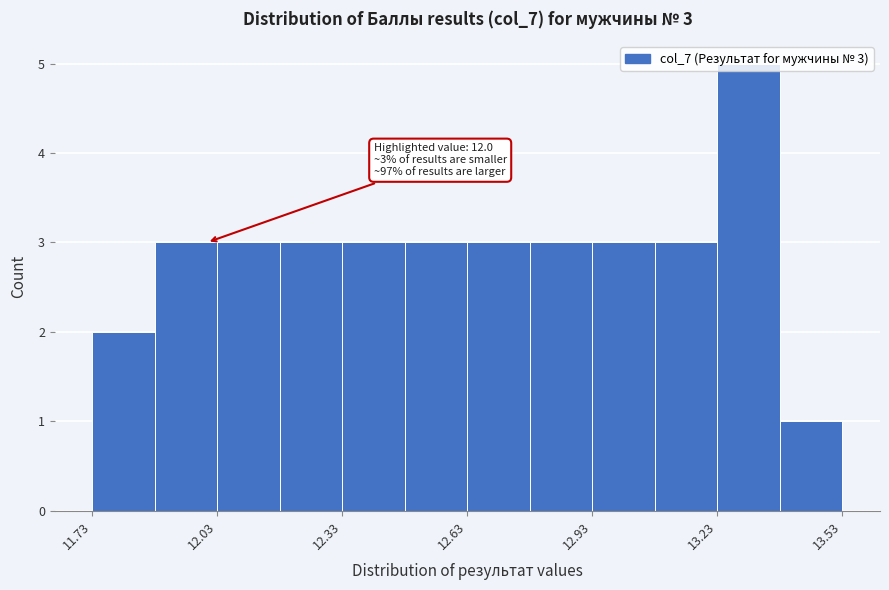

Read against the x-axis, roughly where is the centre of the tallest bar?

13.30